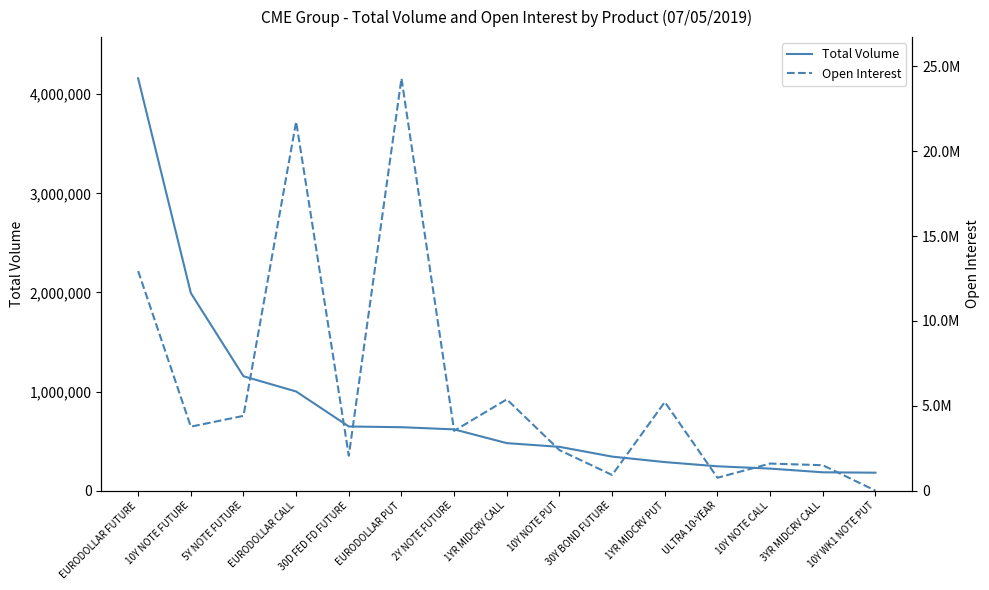

Which series changed the most between 1YR MIDCRV CALL and 10Y WK1 NOTE PUT?

Open Interest